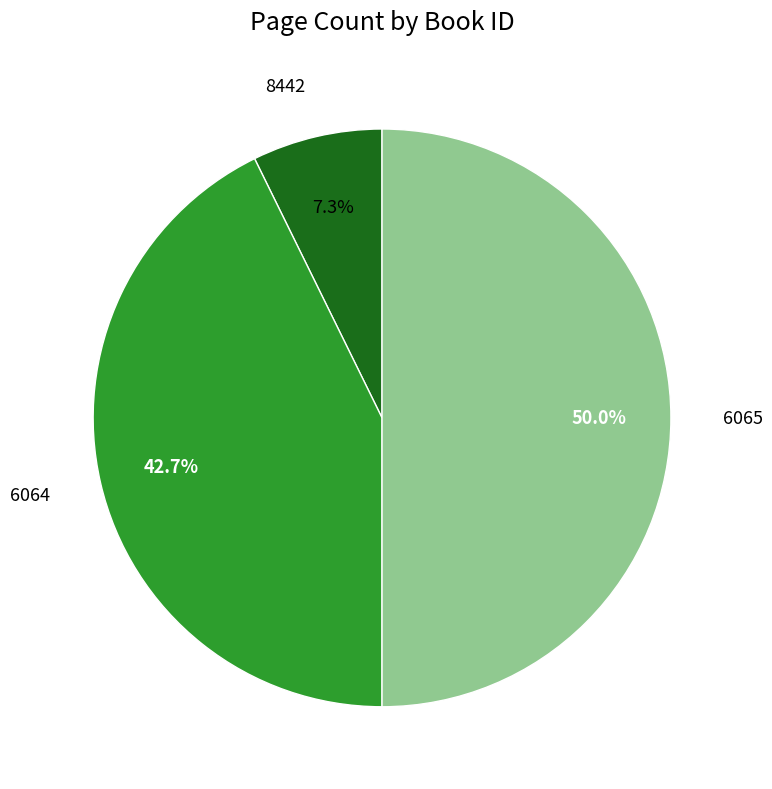

Approximately how many times larger is the value at 6065 compared to 6064?

1.2